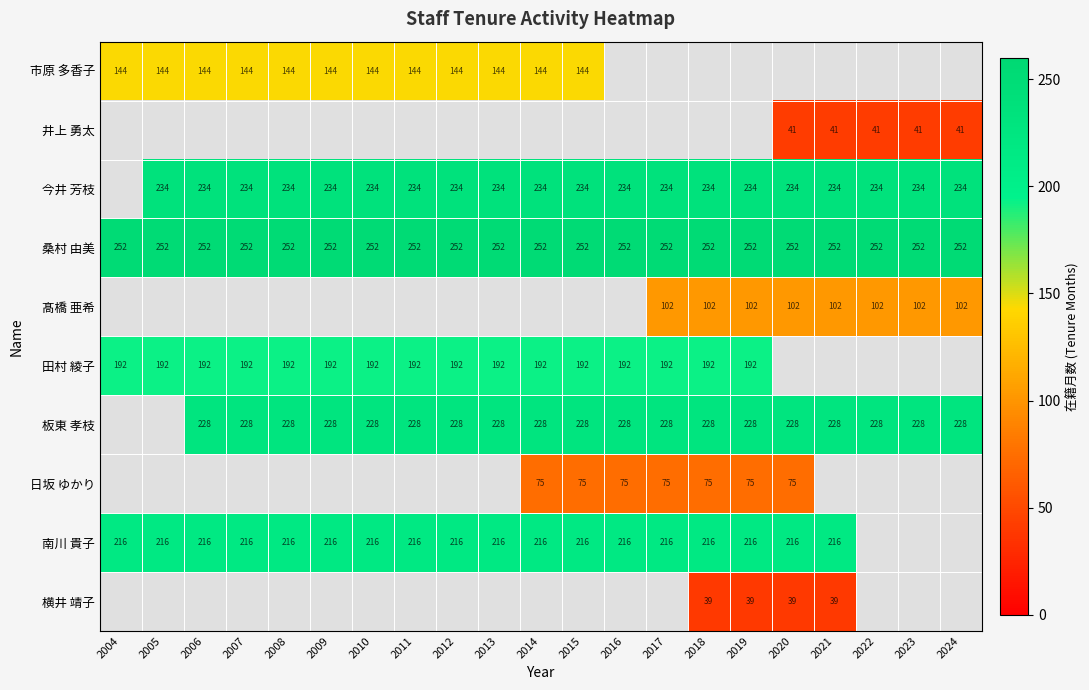

What is the spread (max minus min) of values at 2004?

108.0